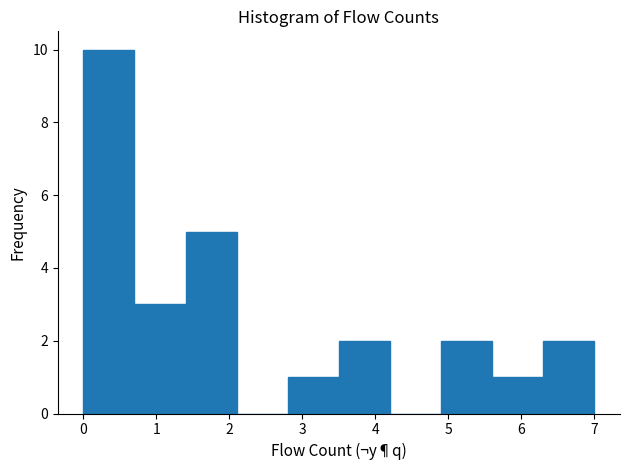

Reading left to right, list every bar in this chart as the range it spans on the x-axis followed by its height. The values are not printed on the chart, so give them approximately, as read against the axis.

0.0 to 0.7: 10
0.7 to 1.4: 3
1.4 to 2.1: 5
2.1 to 2.8: 0
2.8 to 3.5: 1
3.5 to 4.2: 2
4.2 to 4.9: 0
4.9 to 5.6: 2
5.6 to 6.3: 1
6.3 to 7.0: 2